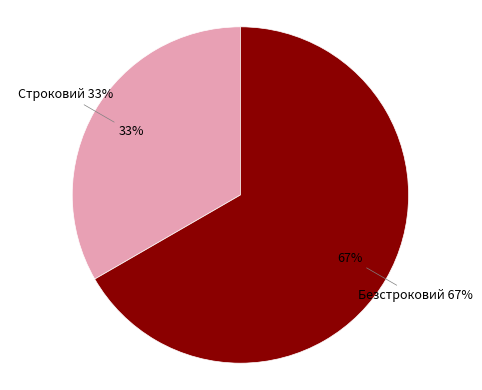

Which category has the biggest portion of the pie?

Безстроковий